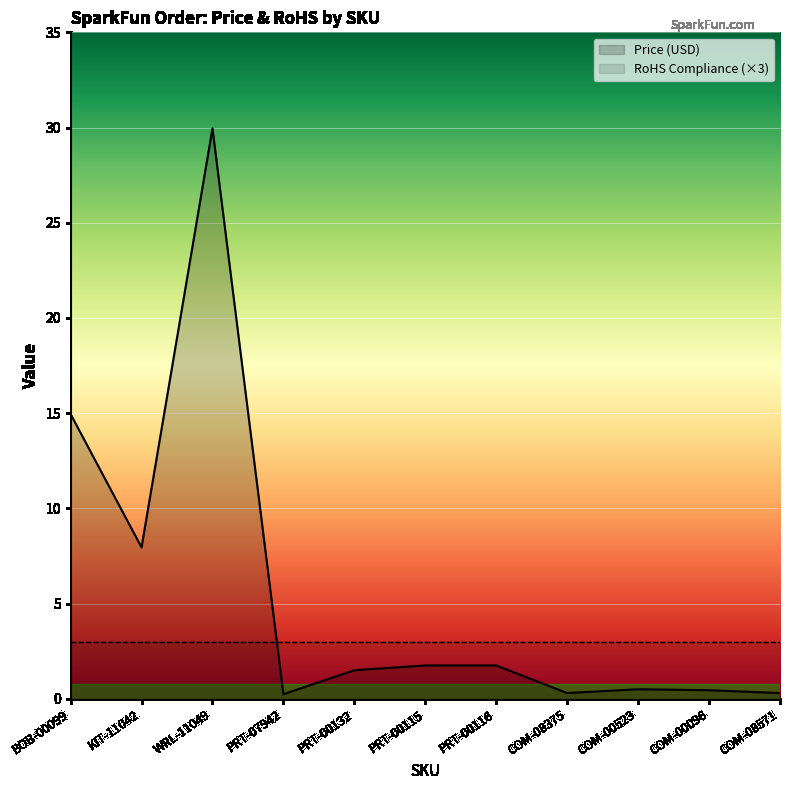

What is the label of the 3rd point from the left?

WRL-11049